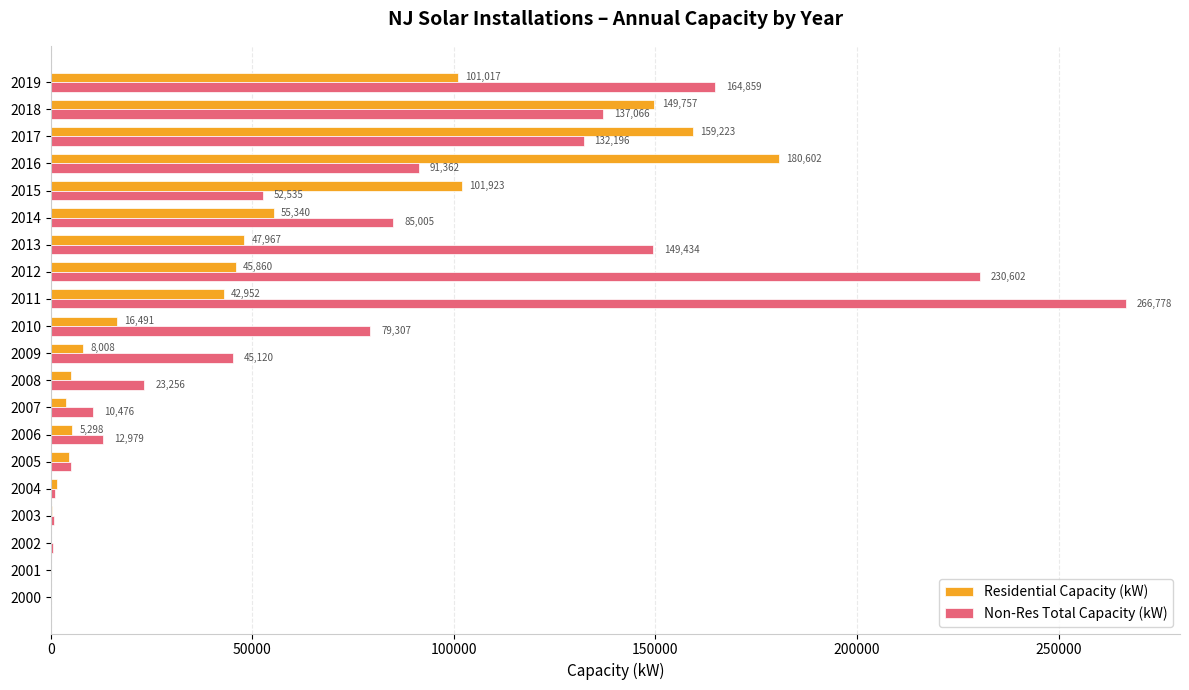

What value does the Non-Res Total Capacity (kW) series have at 2014?

85005.0